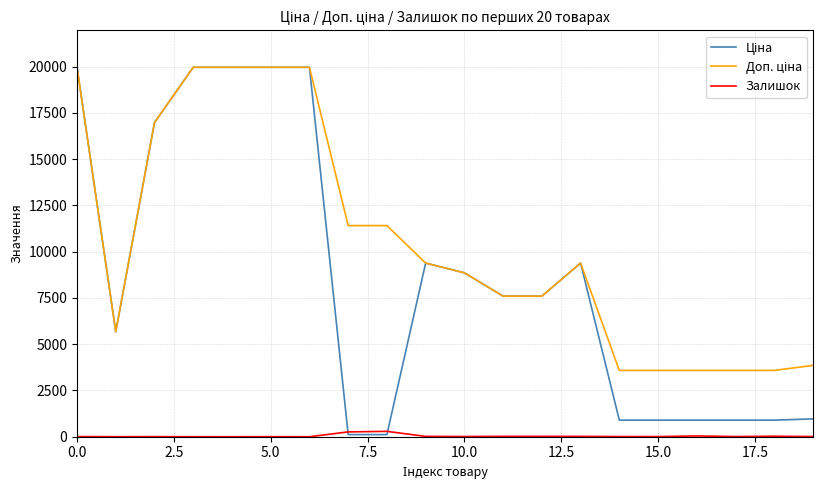

What is the maximum value shown in the chart?

19964.2